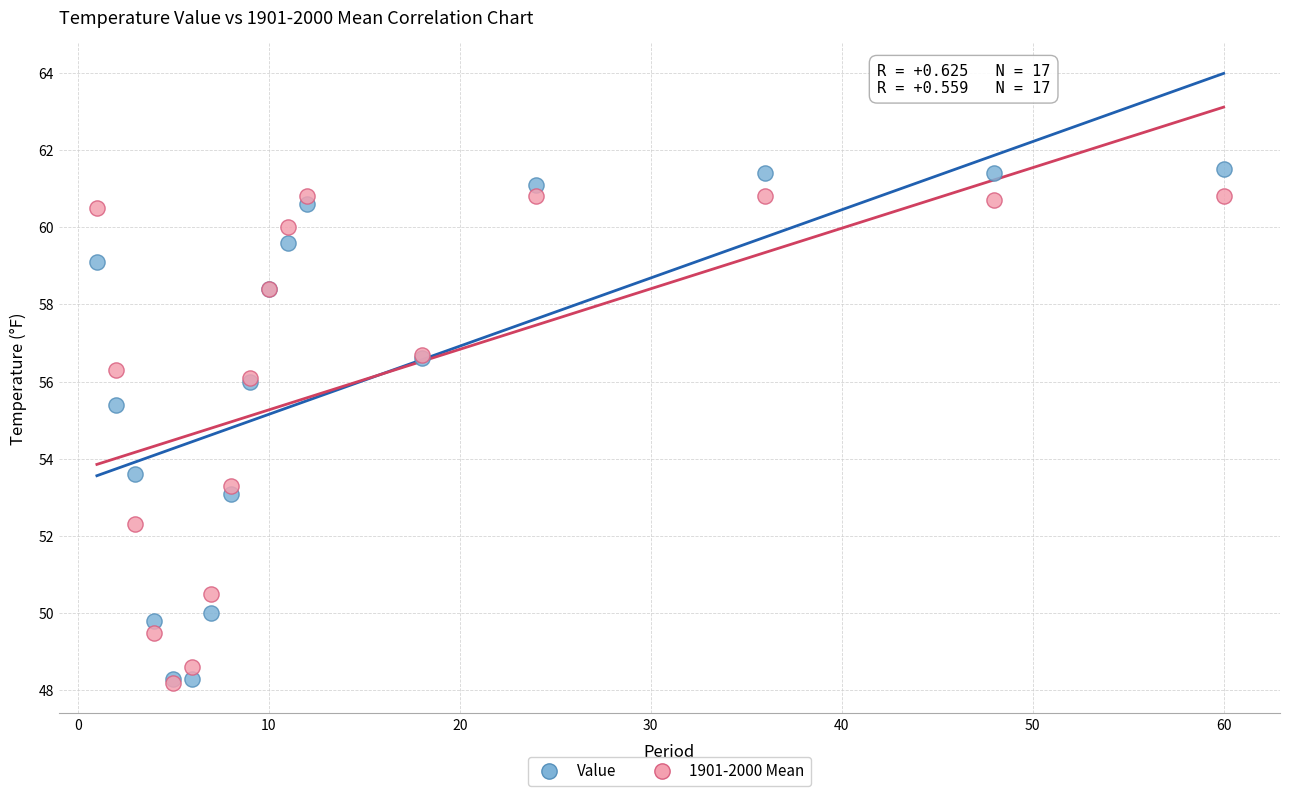

Across all series, what Y value is closest to 54?

53.6